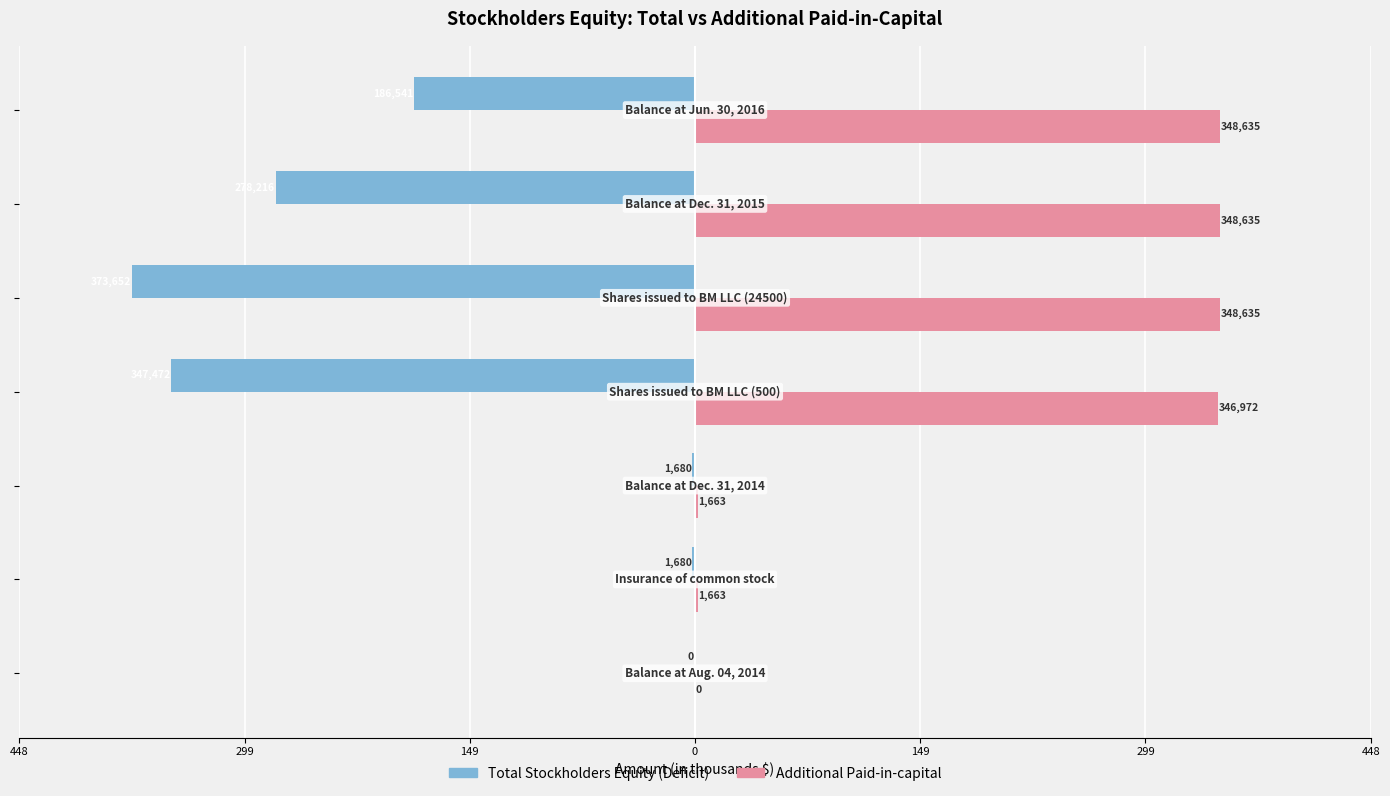

Which series has the largest range (max minus min)?

Total Stockholders Equity (Deficit)